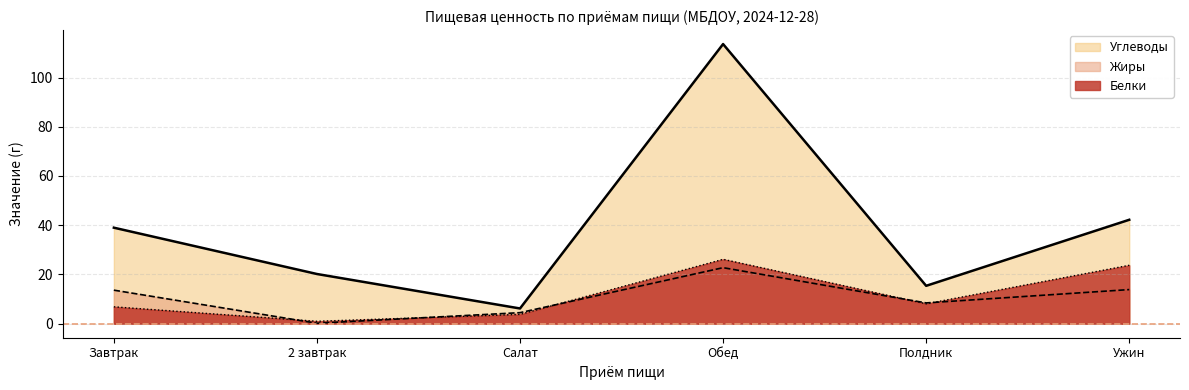

What is the difference between the highest and lowest values at Ужин?

28.4